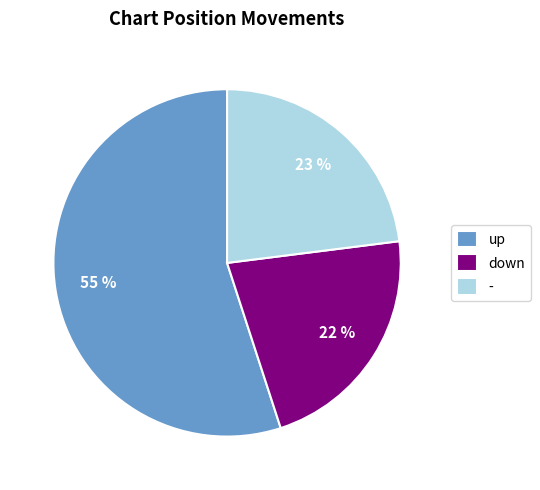

Is there any slice that represents more than half of the pie?

Yes